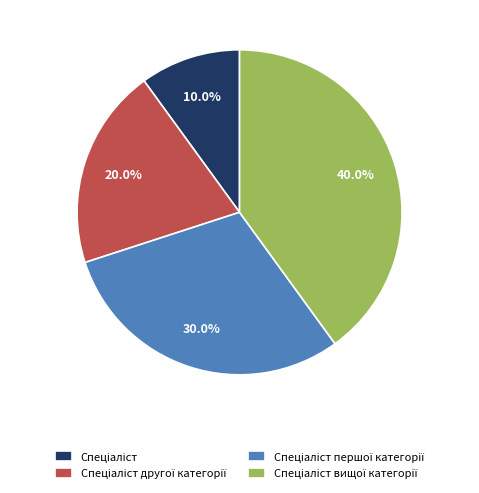

Is there any slice that represents more than half of the pie?

No